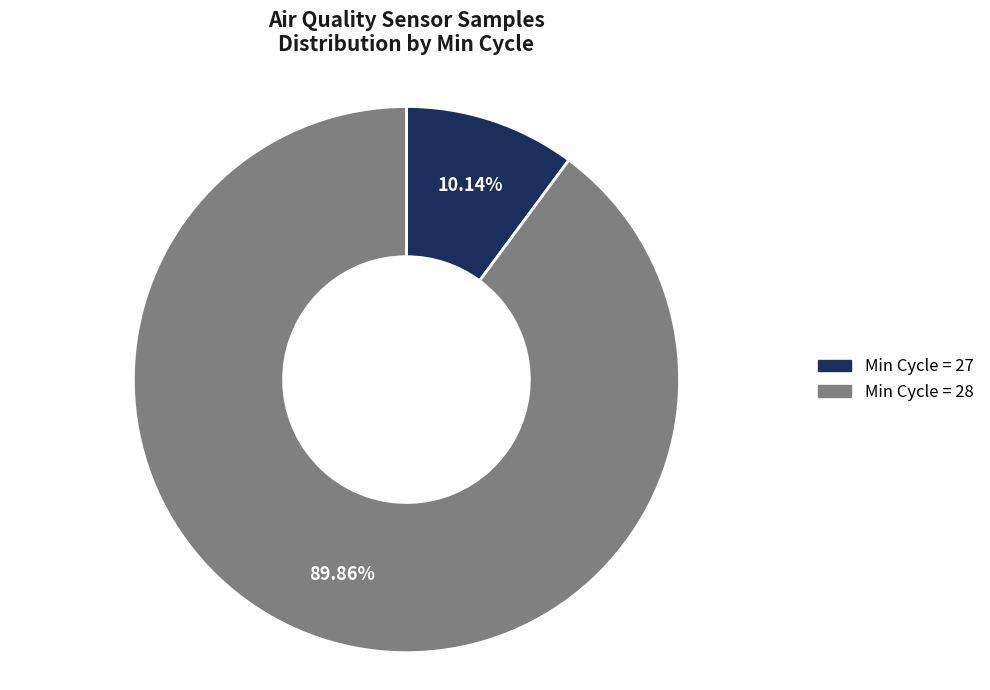

Is there any slice that represents more than half of the pie?

Yes